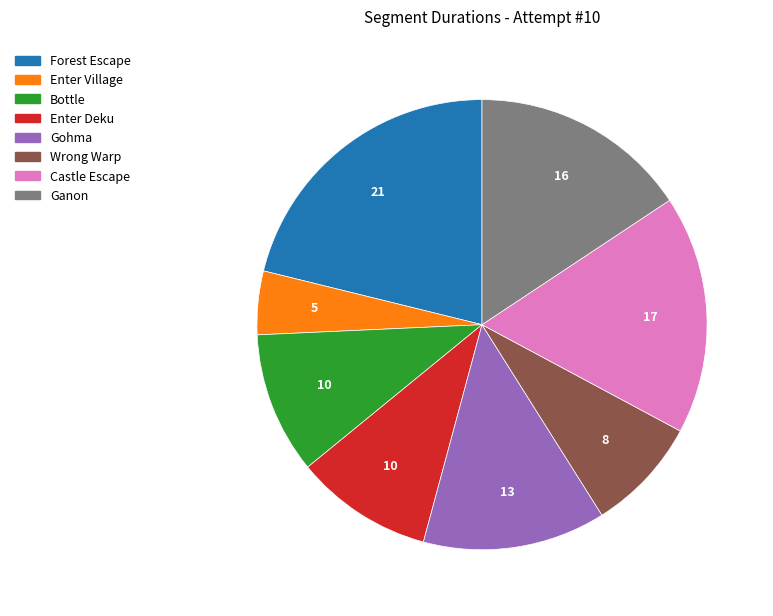

Does any single category account for the majority?

No